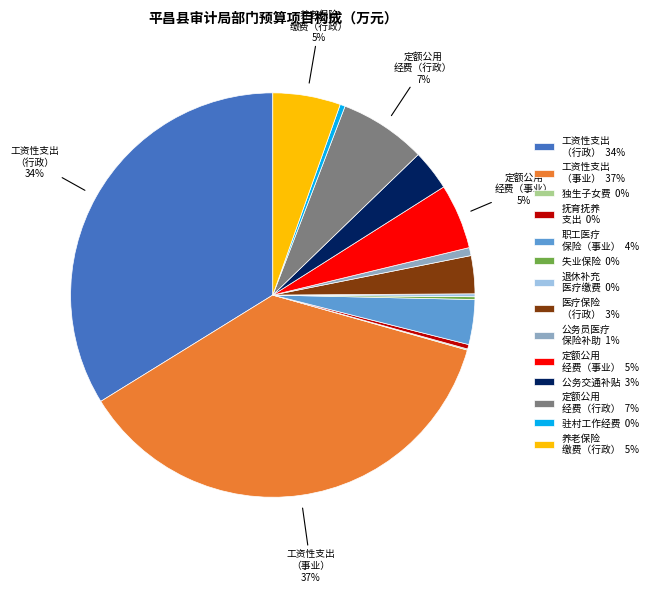

What is the largest slice in the pie chart?

工资性支出 （事业） 37%